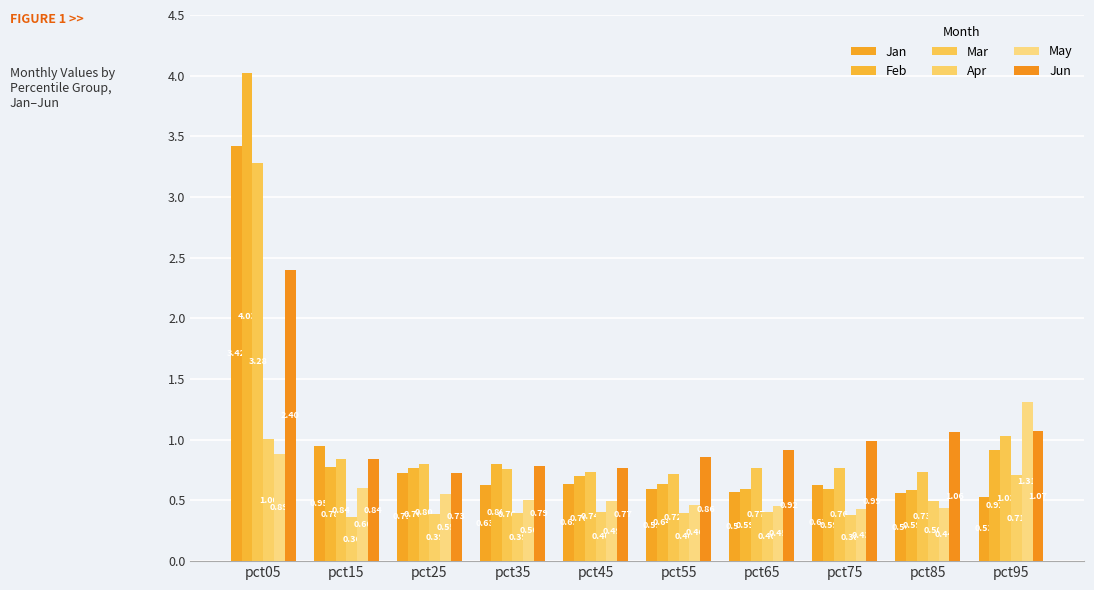

What is the difference between the maximum and minimum values in the Jan series?

2.9